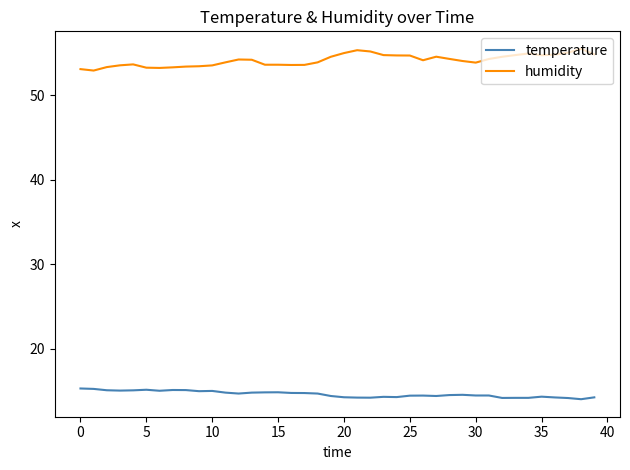

List the series in order of their overall mean, highest first.

humidity, temperature